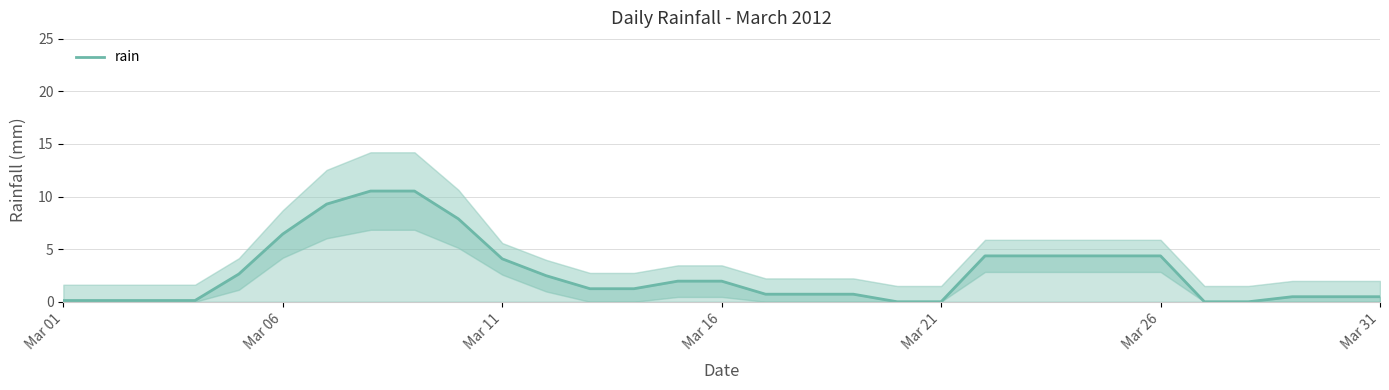

How many positive values are there?

27